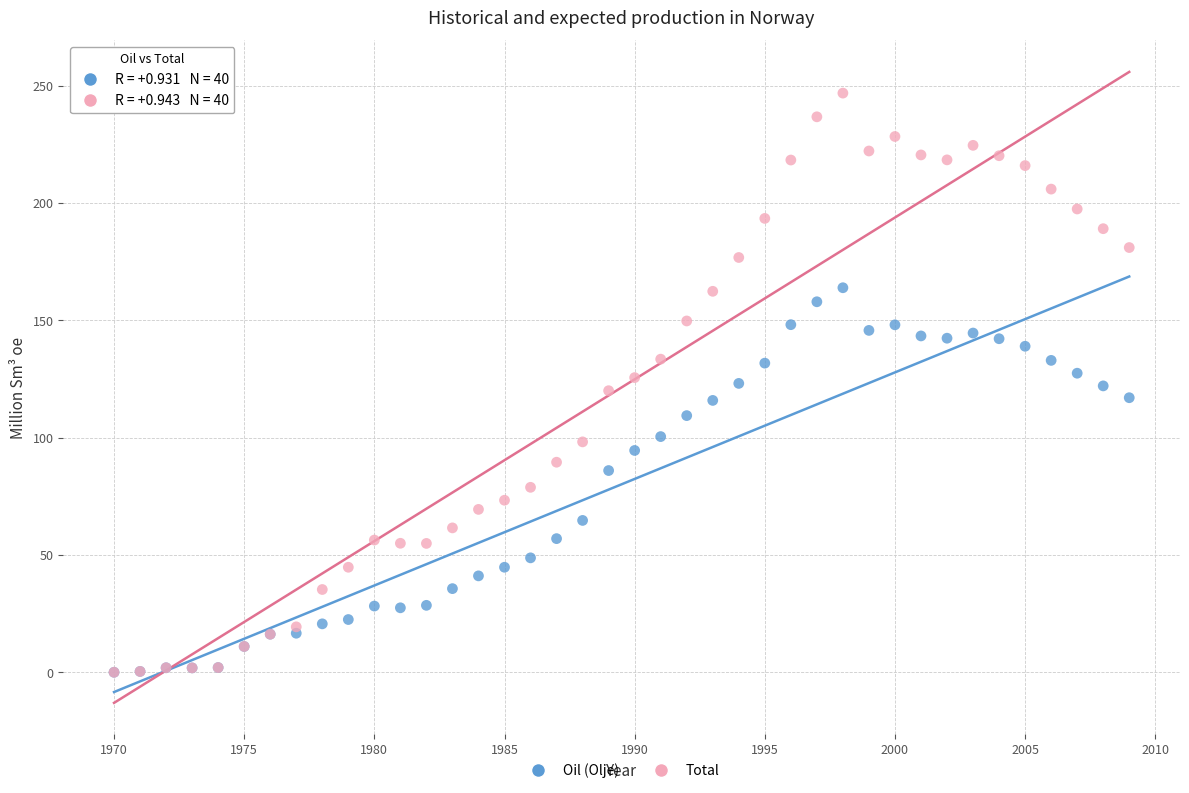

Which series has the largest Y range (max minus min)?

Total